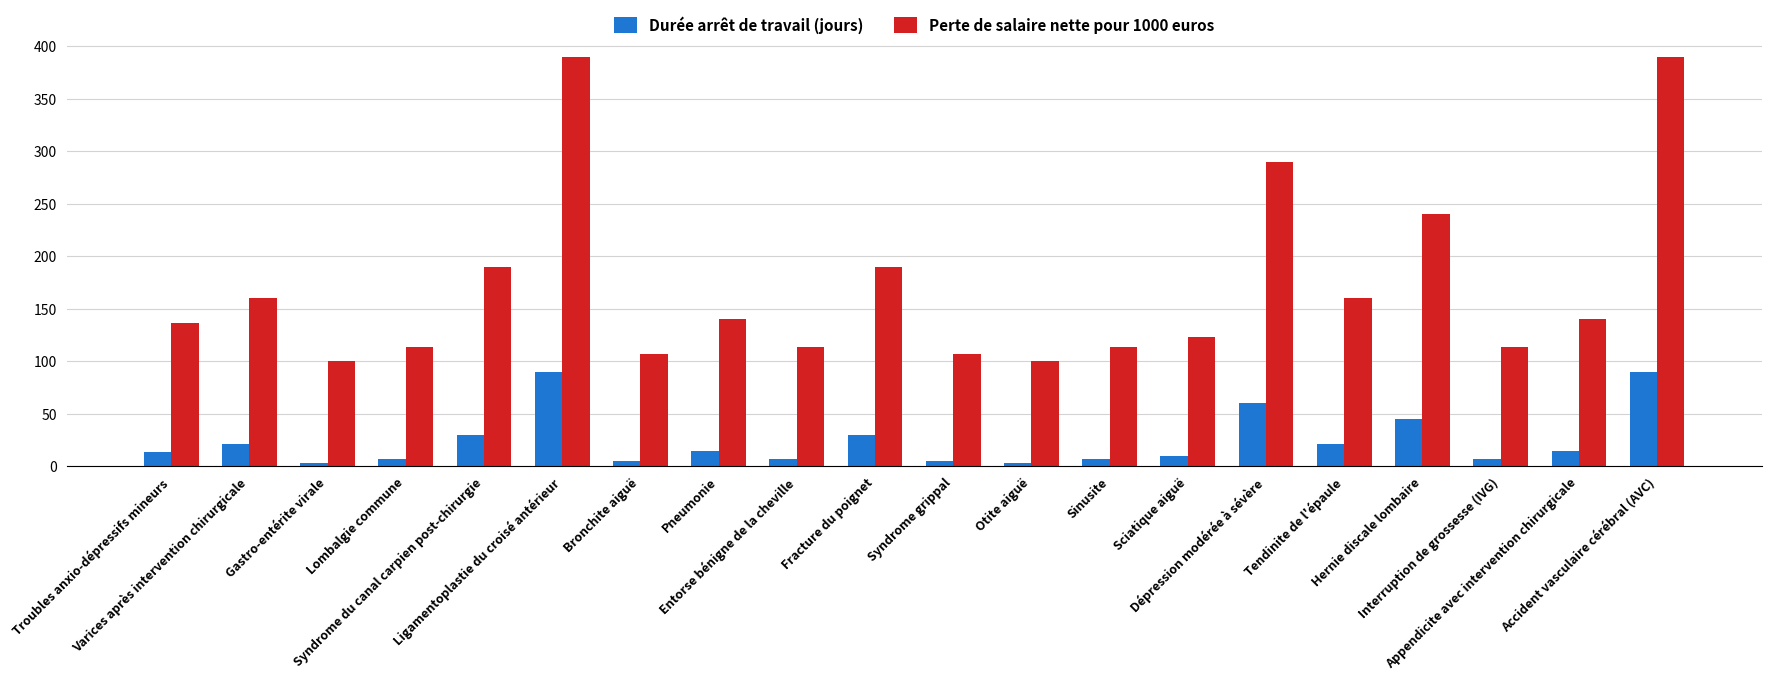

How many bars are there in total?

40